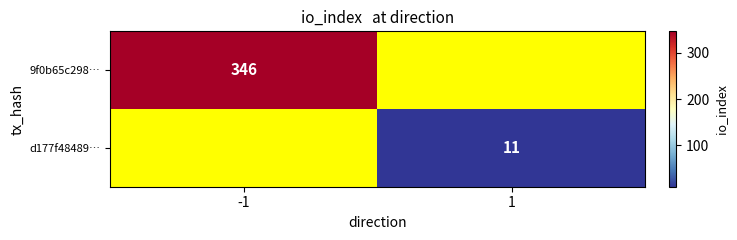

How many data points does each series have?

2